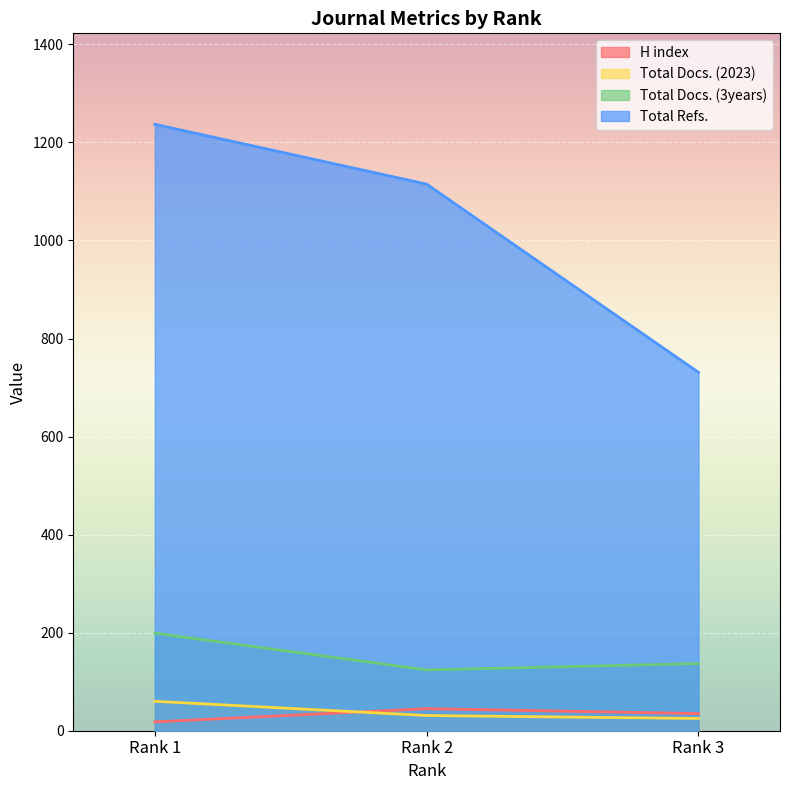

Reading right to left, what are all the values shown in this chart?

H index: 35	45	18
Total Docs. (2023): 25	31	60
Total Docs. (3years): 137	124	199
Total Refs.: 731	1115	1237